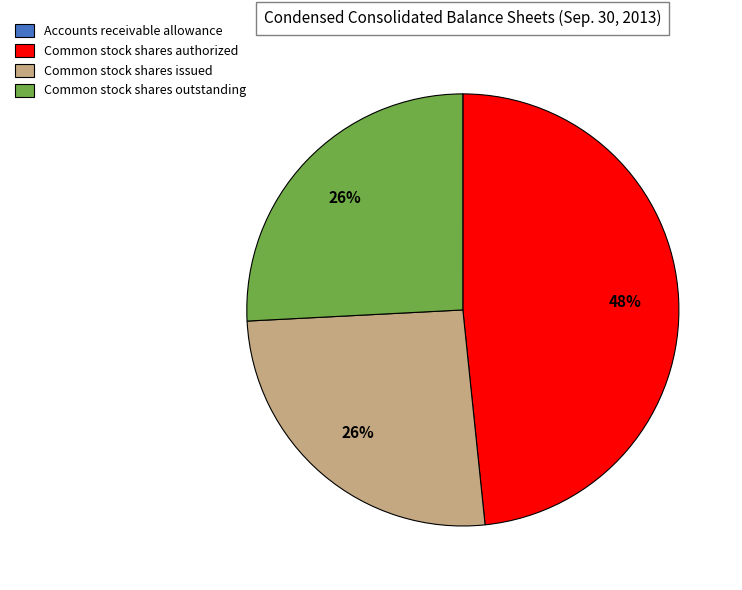

Is there any slice that represents more than half of the pie?

No